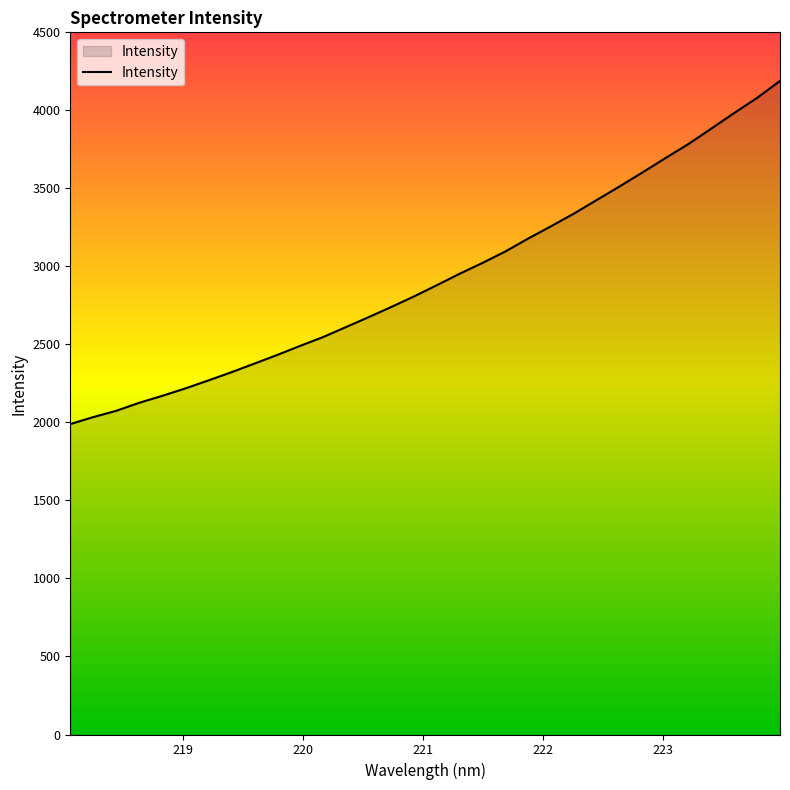

What is the difference between the maximum and minimum values?

2199.1